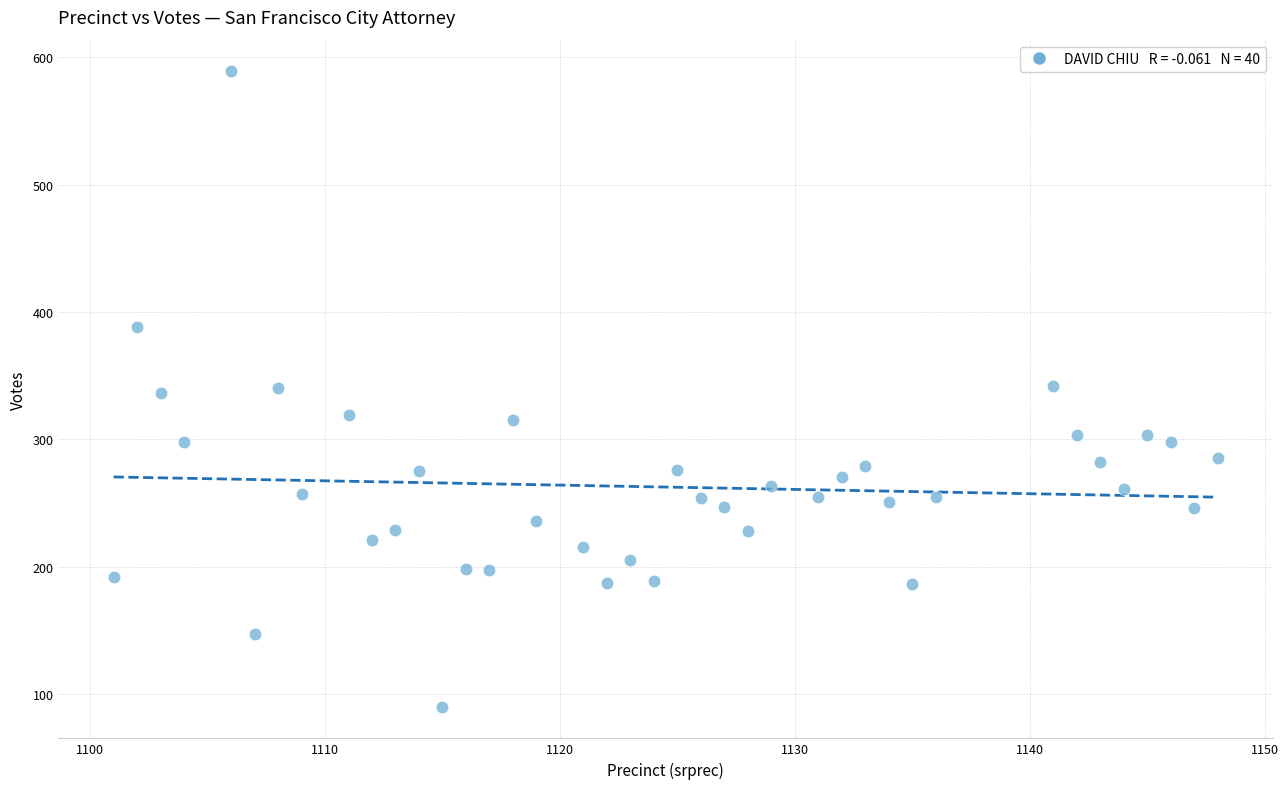

What is the range of X values (max minus min)?

47